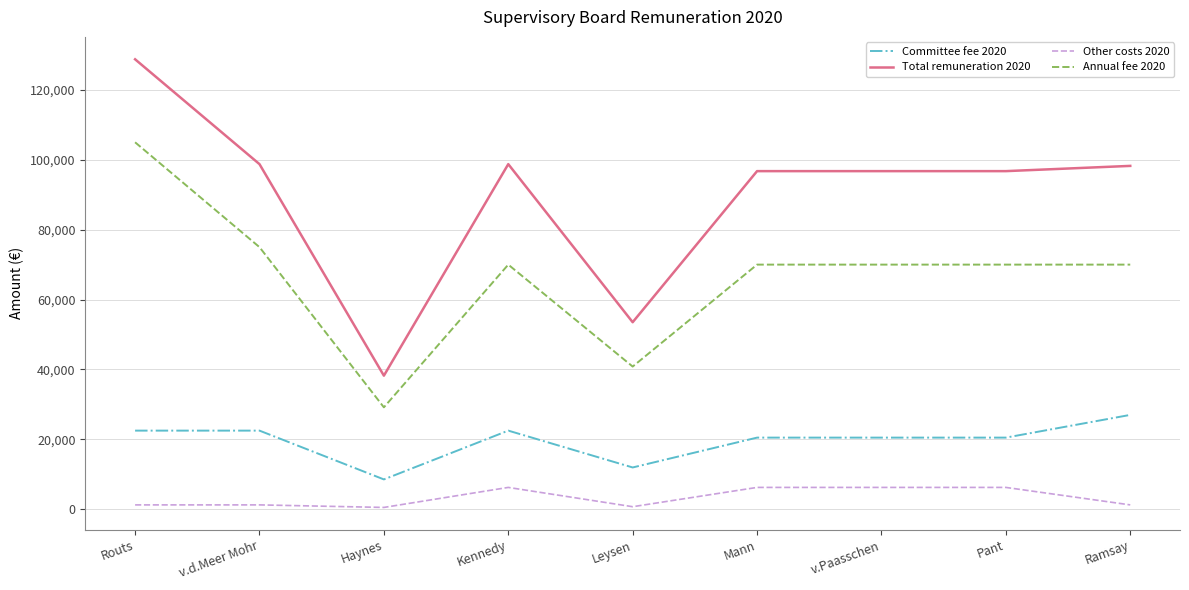

List the series in order of their overall mean, highest first.

Total remuneration 2020, Annual fee 2020, Committee fee 2020, Other costs 2020